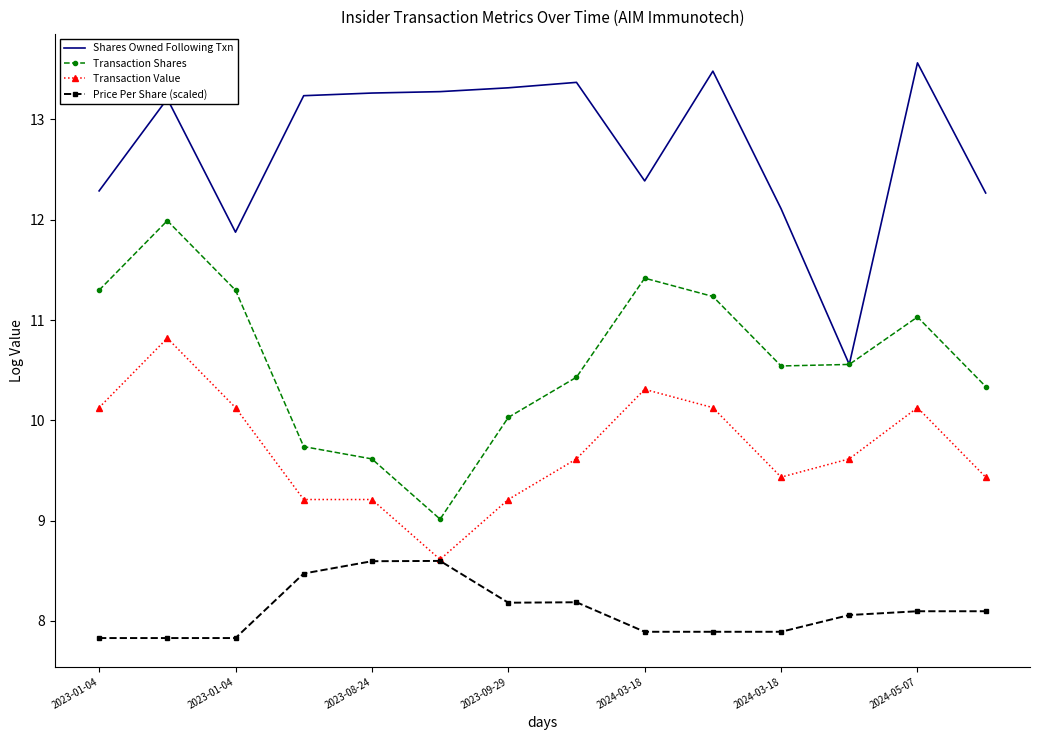

List the series in order of their overall mean, lowest first.

Price Per Share (scaled), Transaction Value, Transaction Shares, Shares Owned Following Txn